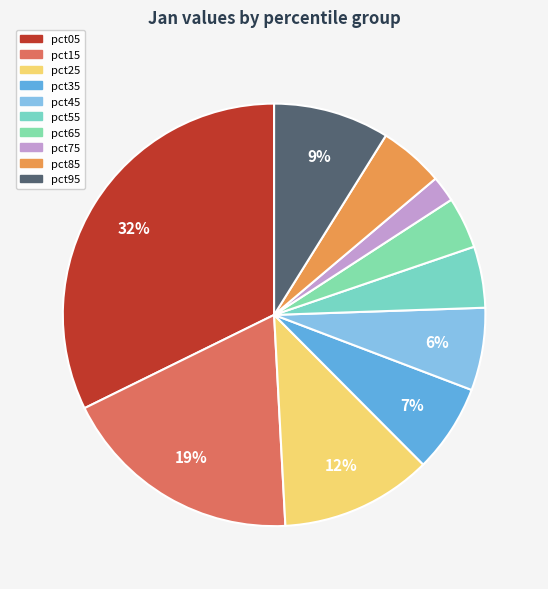

Is there any slice that represents more than half of the pie?

No